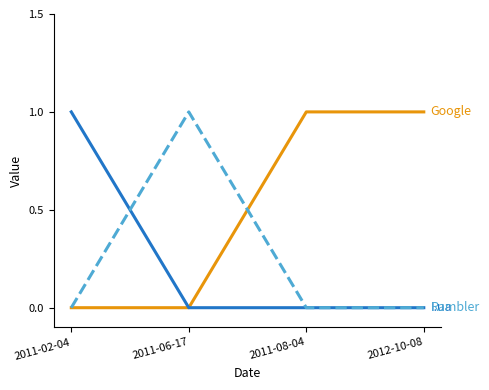

Does the chart have visible grid lines?

No